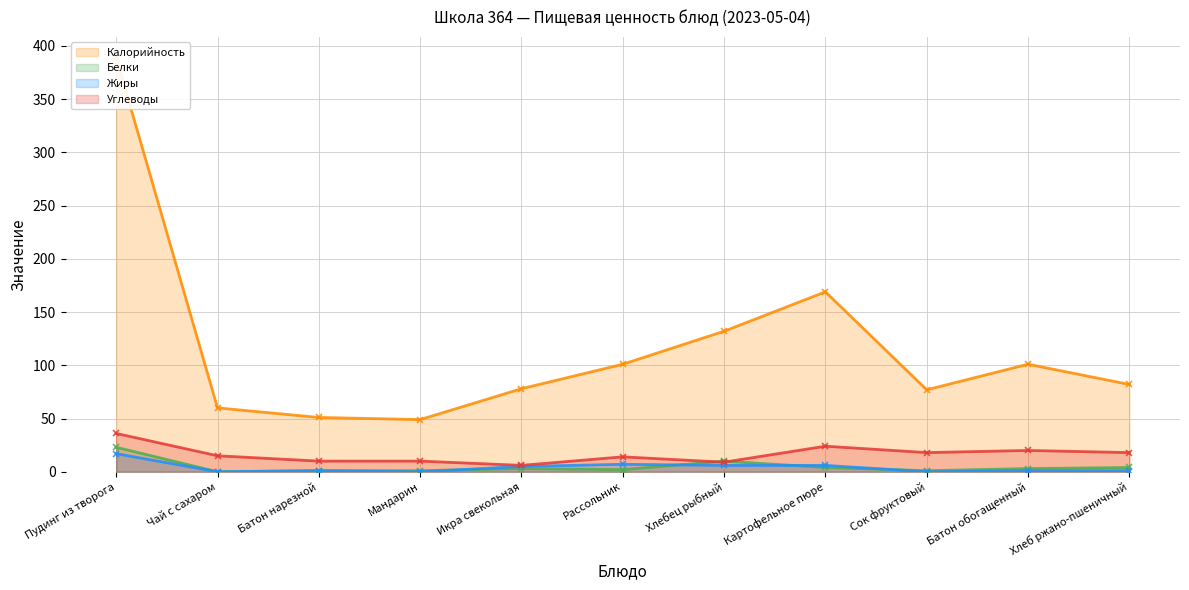

Where is Углеводы (line) nearest to the value 21?

Батон обогащенный